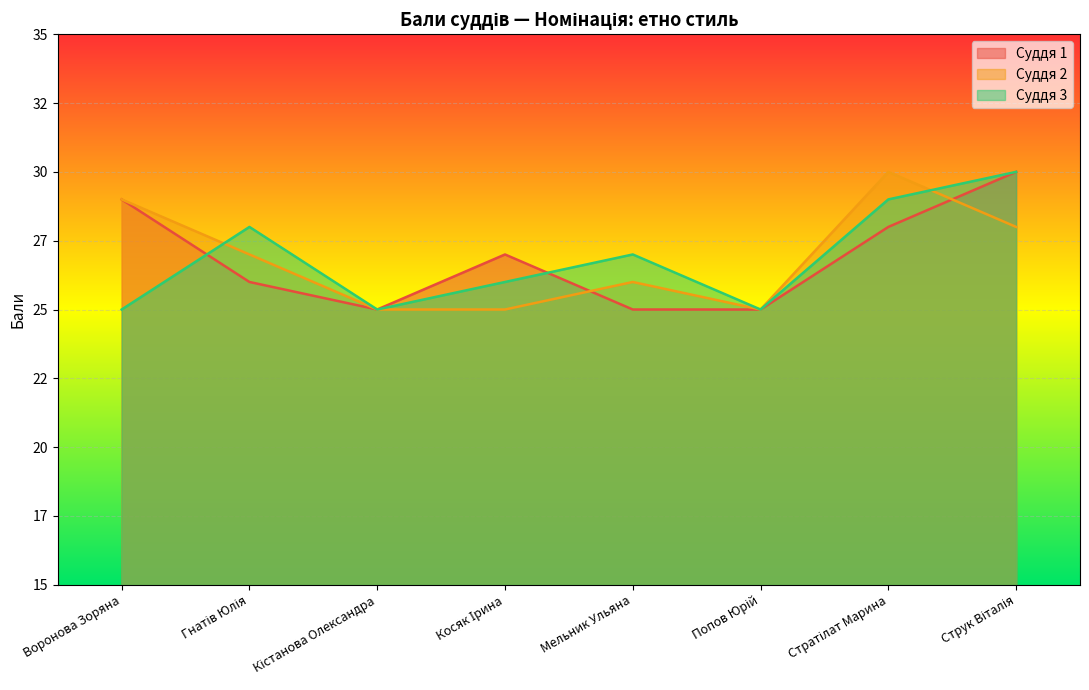

What is the label of the 1st point from the left?

Воронова Зоряна